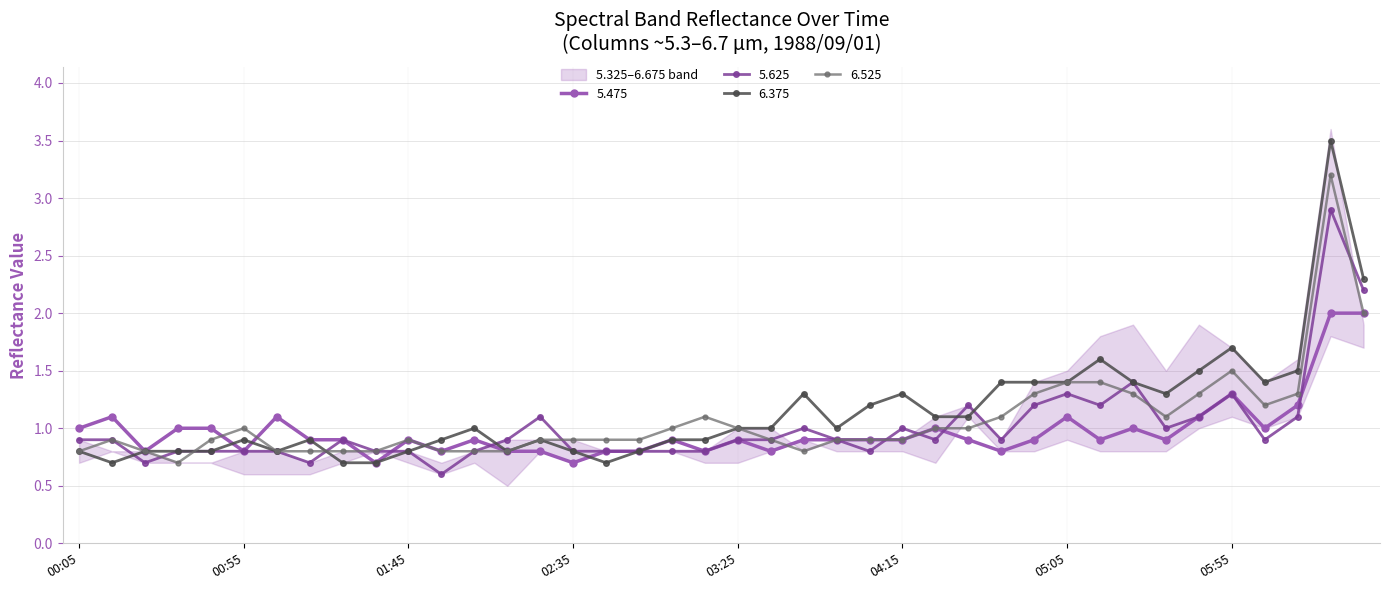

What value does the 5.475 series have at 00:55?

0.8